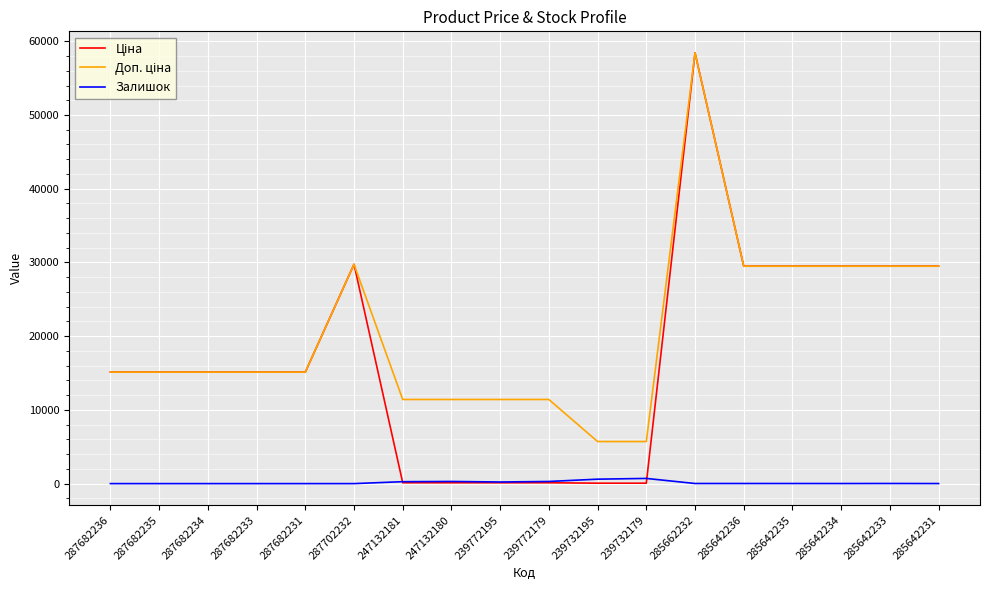

At which category does the chart reach its peak across all series?

285662232